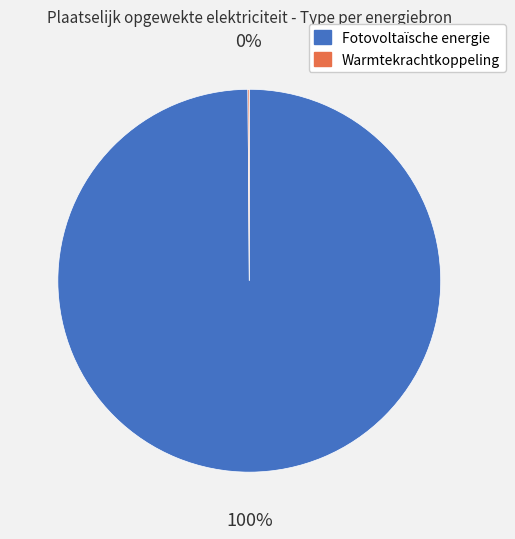

Which category accounts for the majority?

Fotovoltaïsche energie